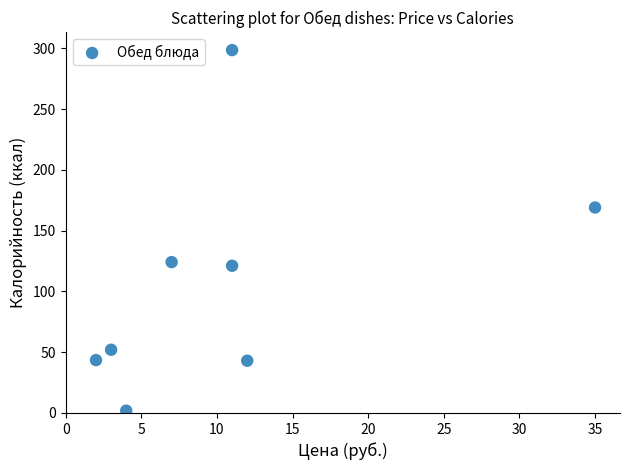

What is the range of Y values (max minus min)?

296.6